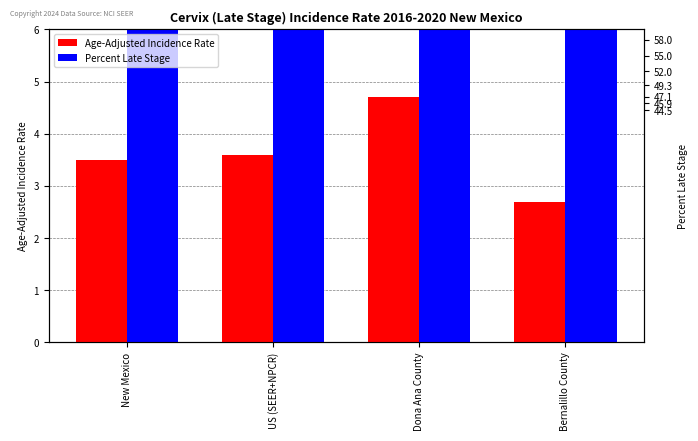

Are the bars horizontal?

No